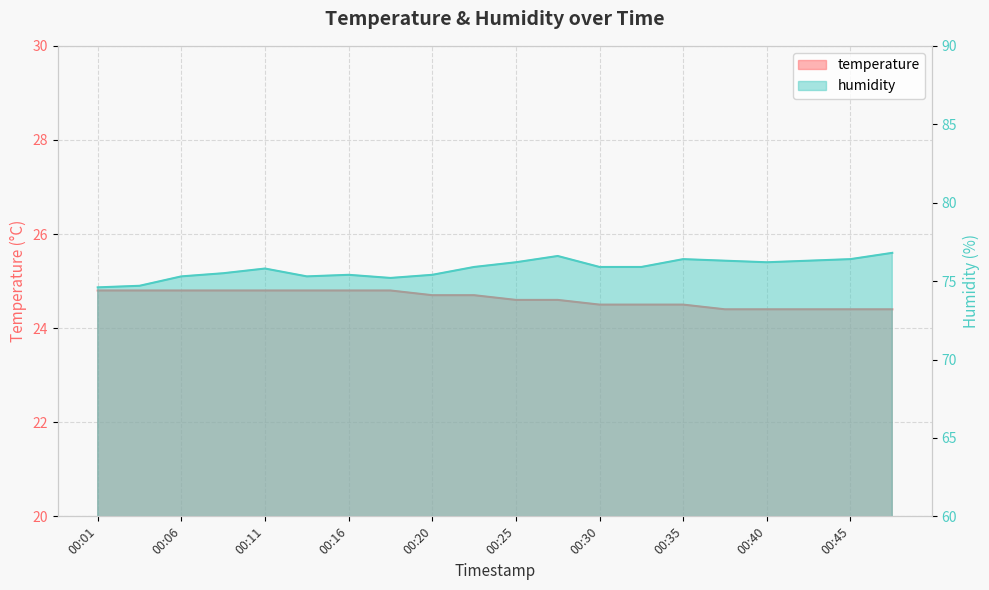

List the labels in order of temperature value, smallest first.

00:38, 00:40, 00:43, 00:45, 00:47, 00:30, 00:33, 00:35, 00:25, 00:28, 00:20, 00:23, 00:01, 00:03, 00:06, 00:08, 00:11, 00:13, 00:16, 00:18